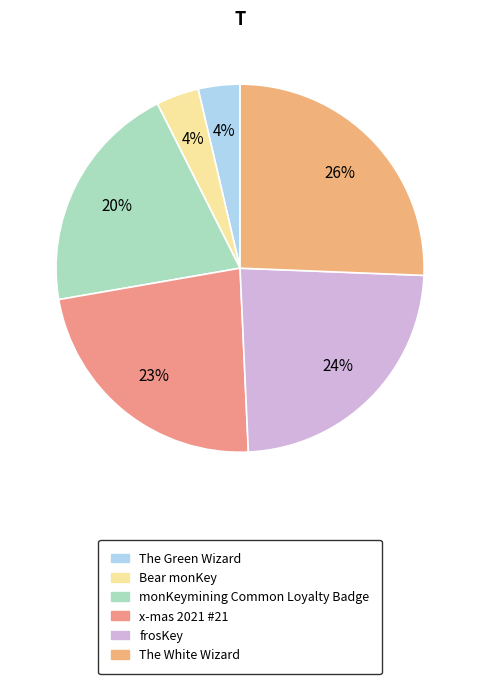

Is it true that The White Wizard is 17% of the pie?

False